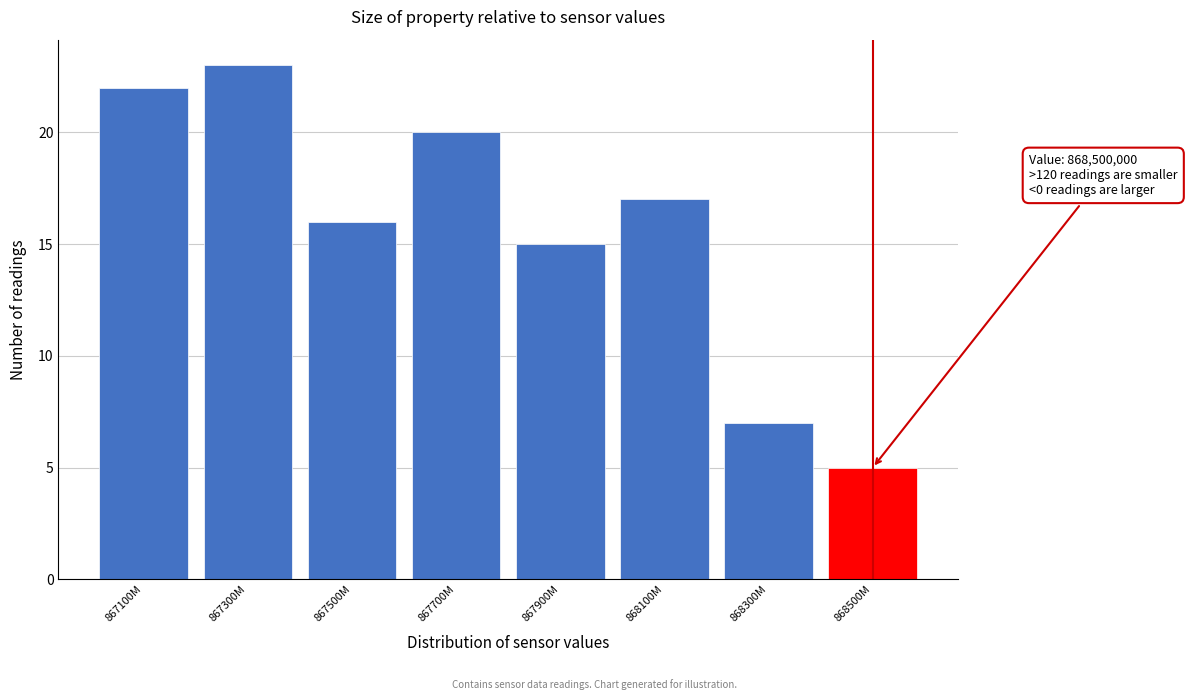

Reading left to right, transcribe all the data shown in this chart.

22	23	16	20	15	17	7	5